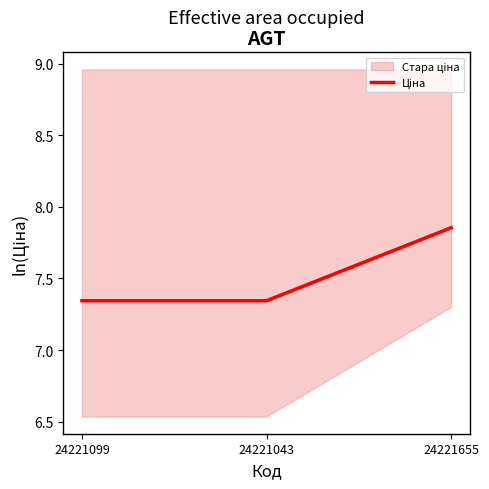

List the labels in order of value, largest first.

24221655, 24221099, 24221043